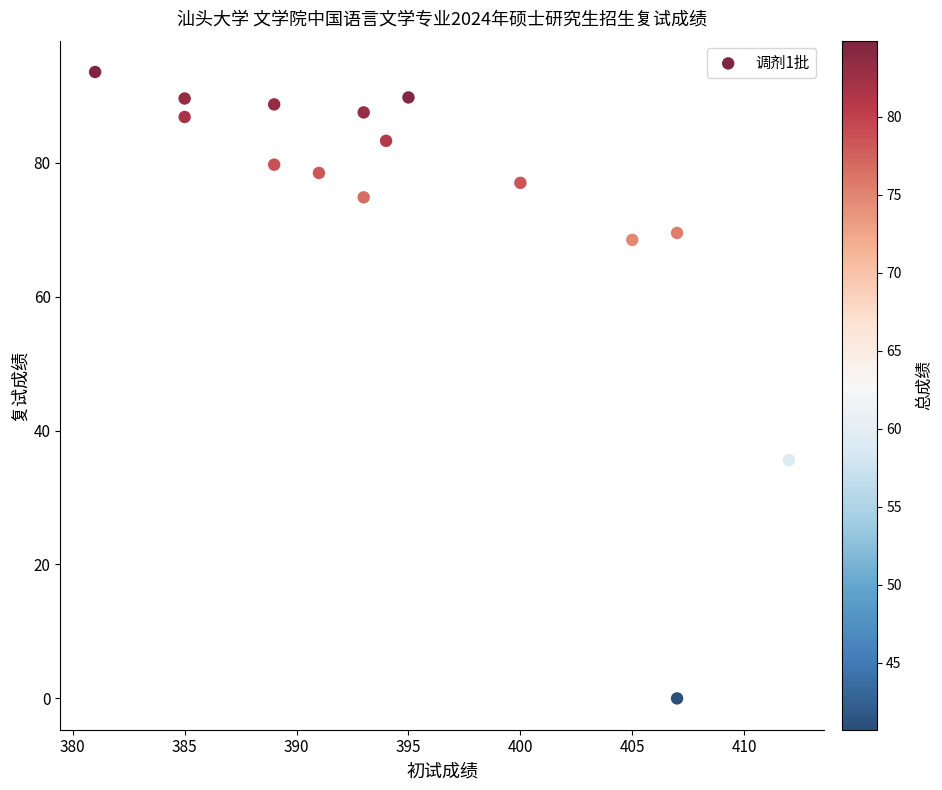

What is the range of X values (max minus min)?

31.0